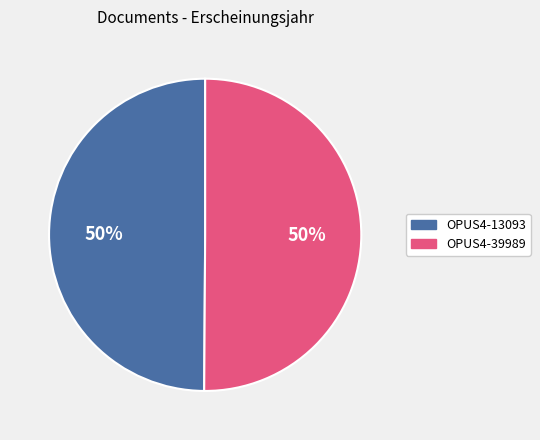

Is the sum of OPUS4-39989 and OPUS4-13093 greater than half?

Yes